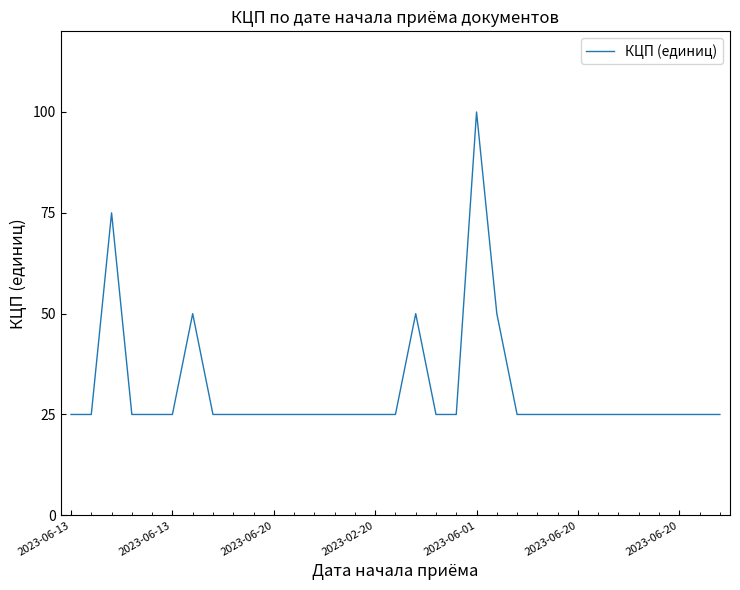

What is the maximum value shown in the chart?

100